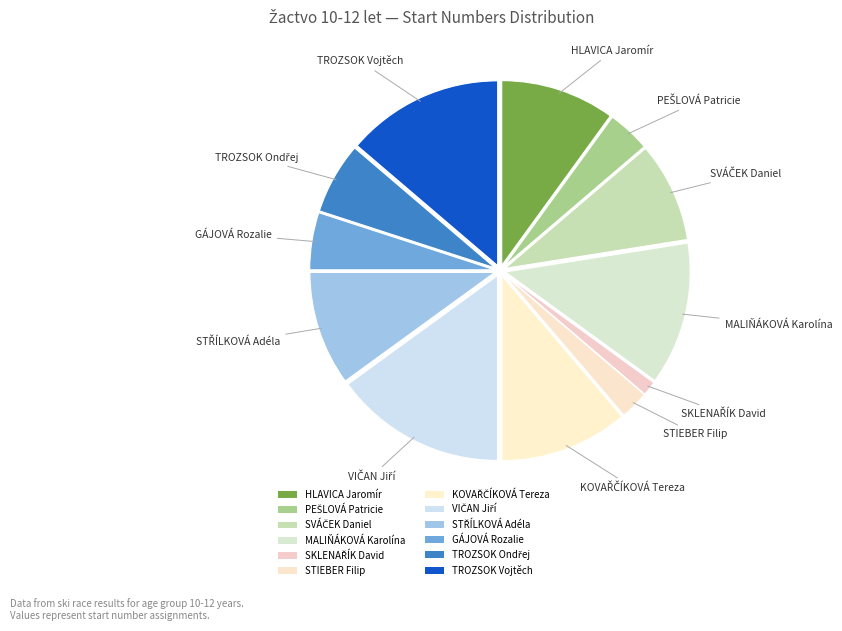

To the nearest percent, what is the difference between the HLAVICA Jaromír and TROZSOK Ondřej slice percentages?

4%